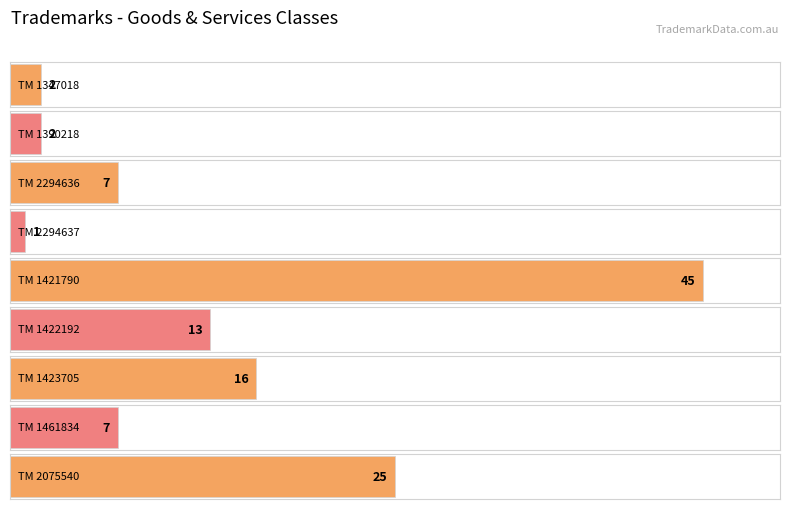

How many categories are shown in the chart?

9